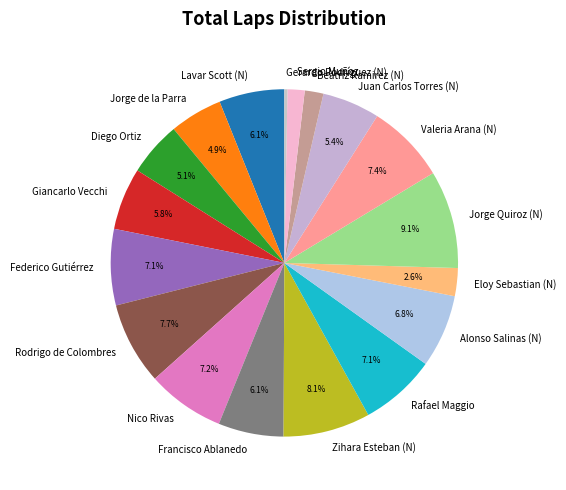

True or false: Francisco Ablanedo accounts for 1% of the total.

False